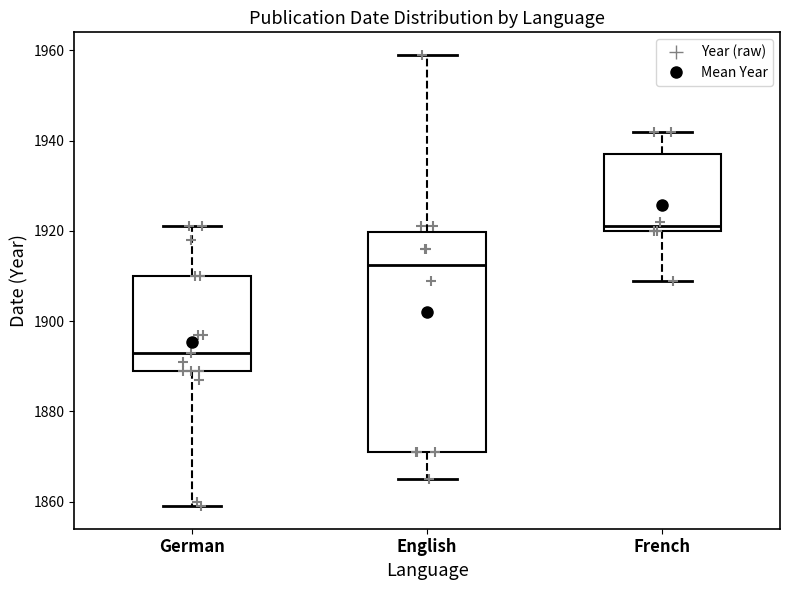

Which box is the tallest, from its lower edge to its upper edge?

English